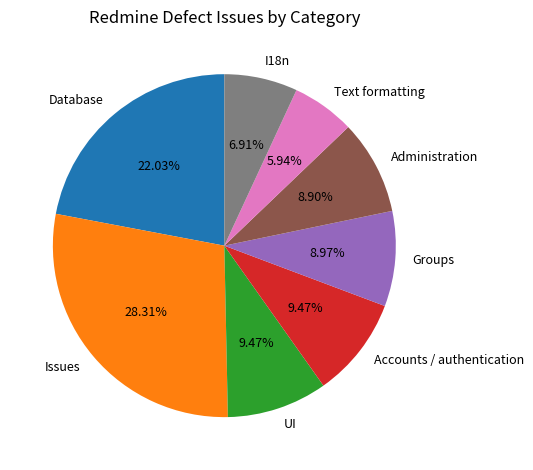

Is the sum of I18n and Database greater than half?

No